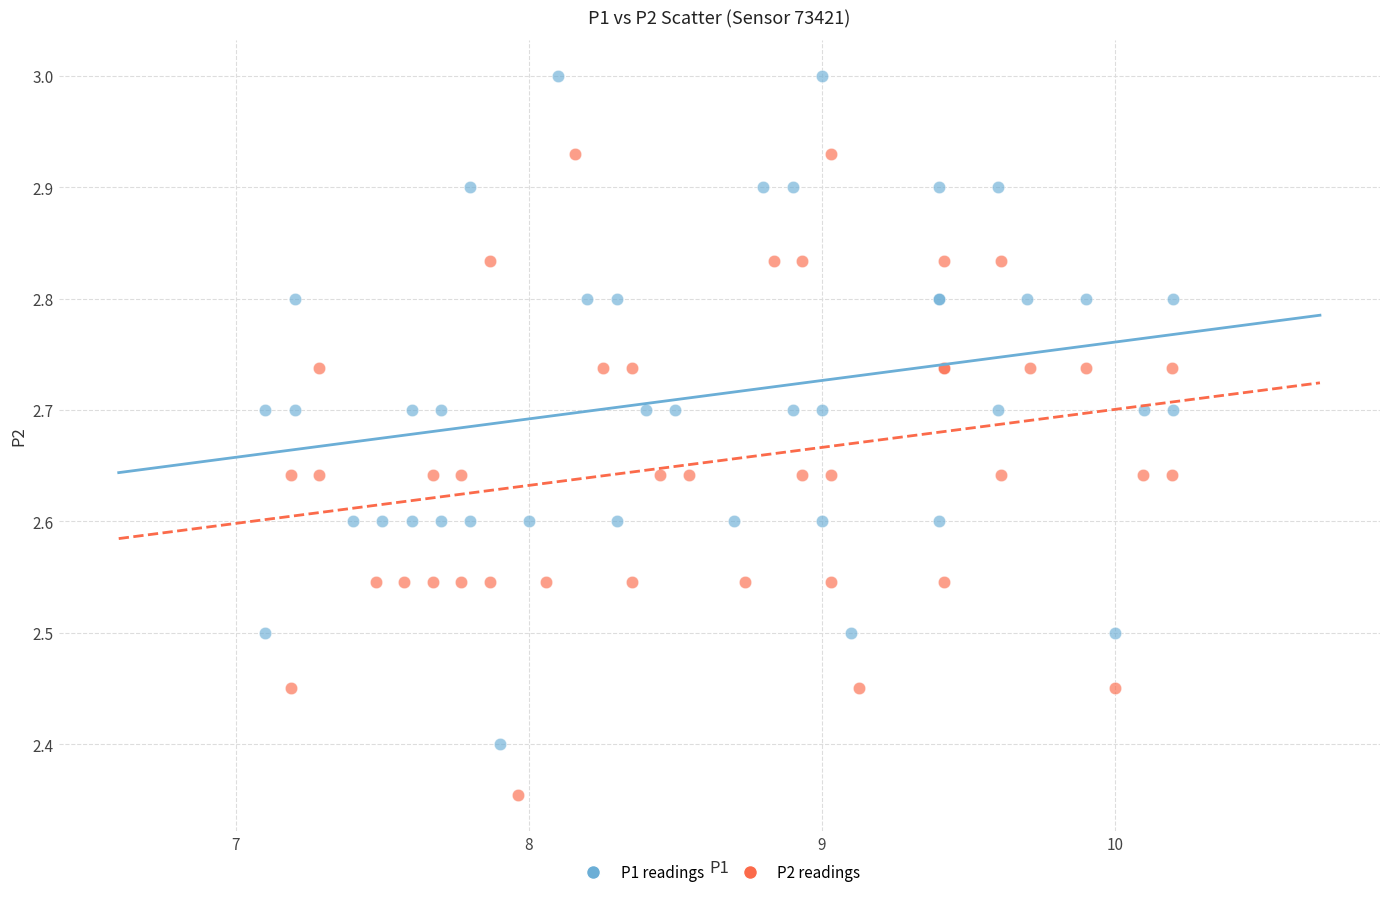

Which series has the widest spread of Y values?

P1 readings